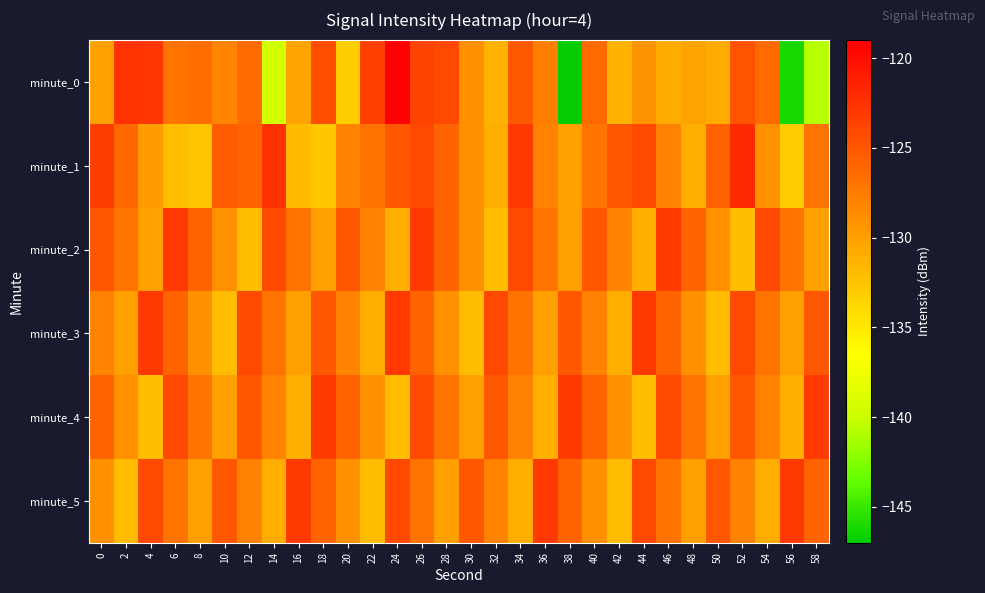

What is the total value across all series at 34?

-758.2